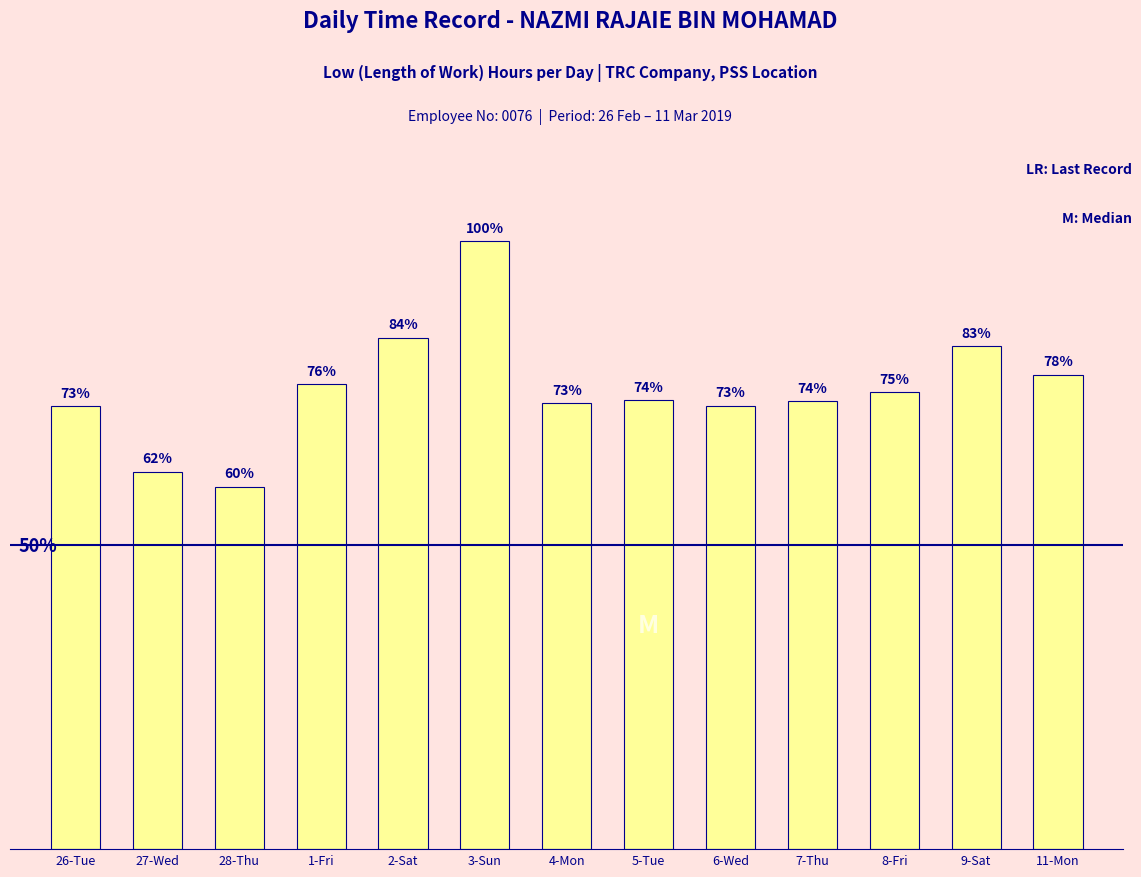

At which label does the data first exceed 10?

26-Tue